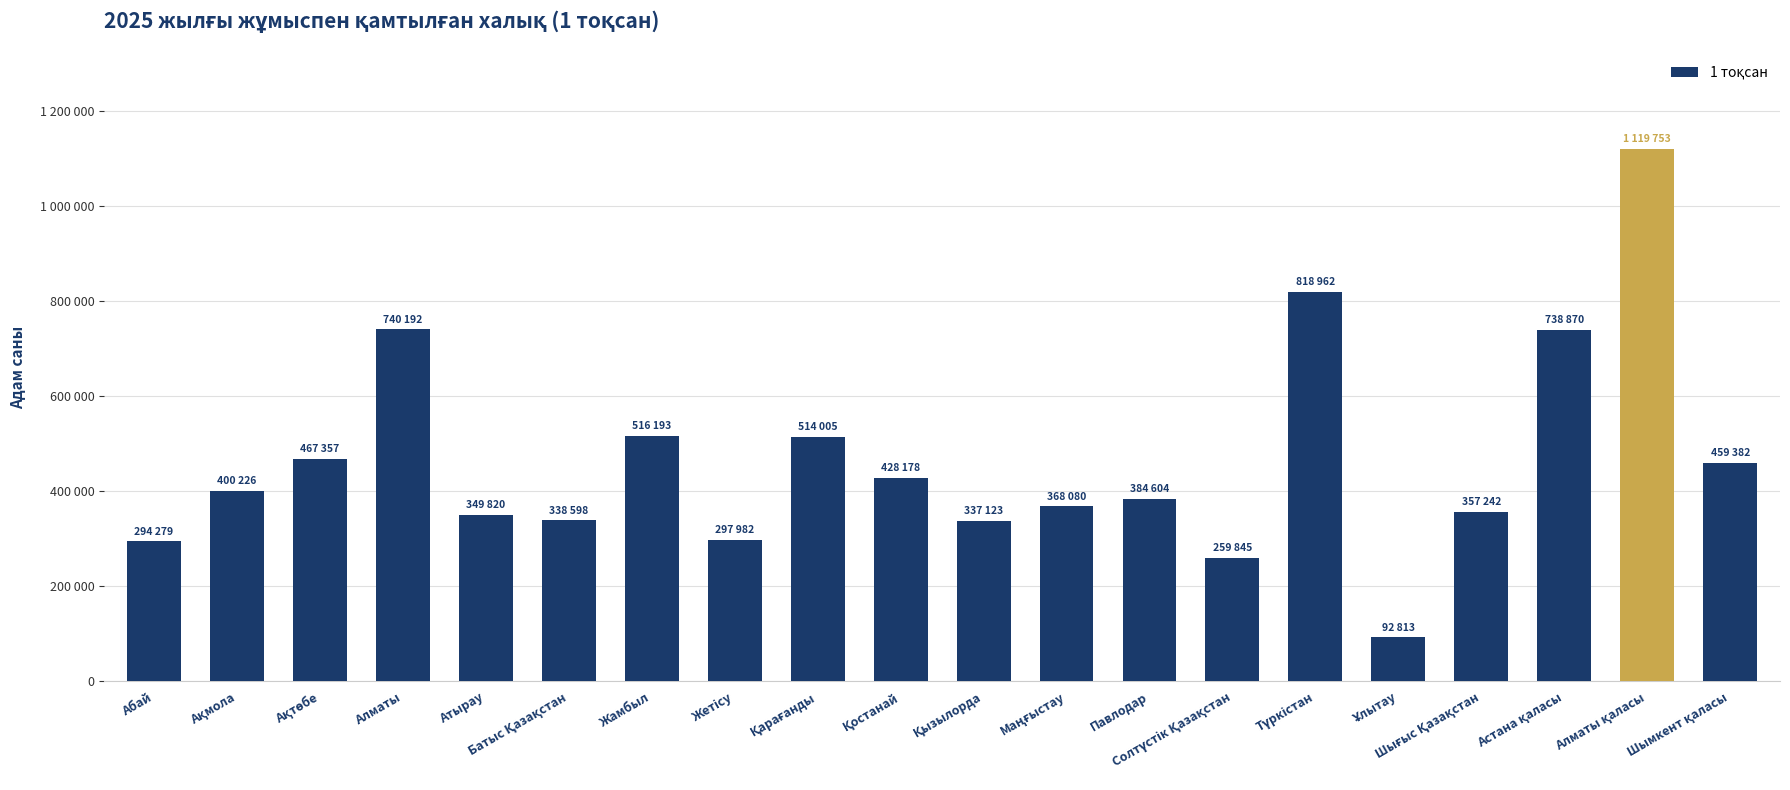

What is the minimum value shown in the chart?

92813